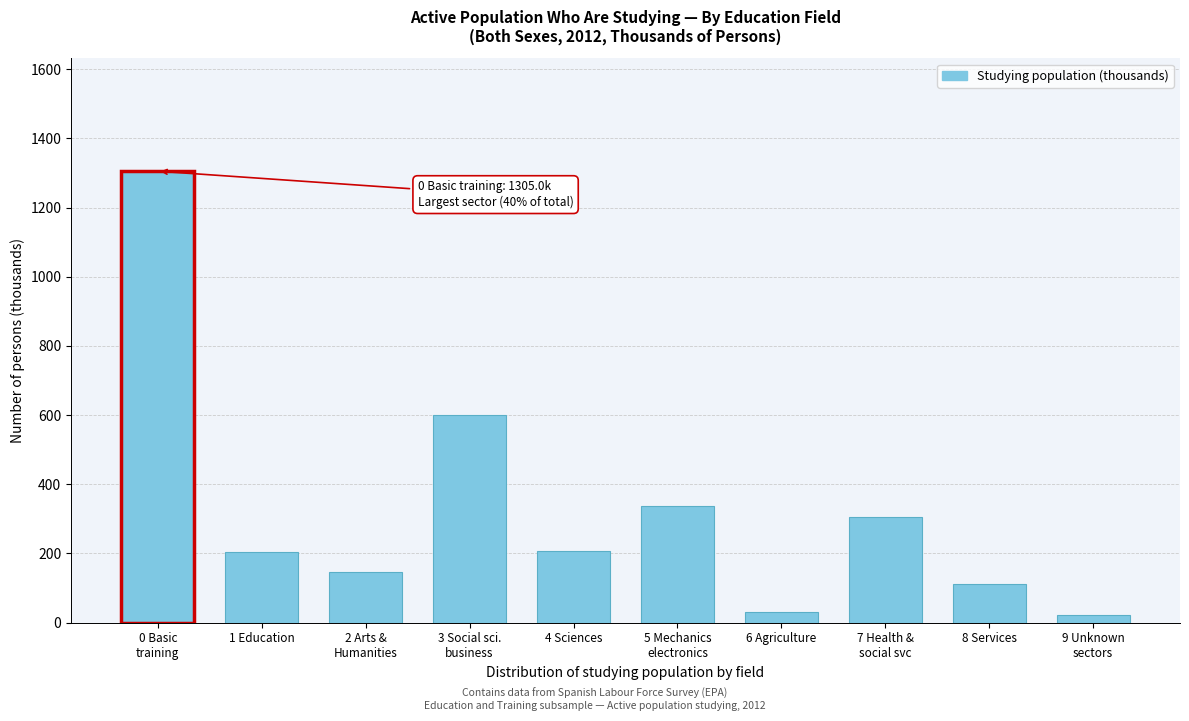

What is the sum of all values?

3267.5